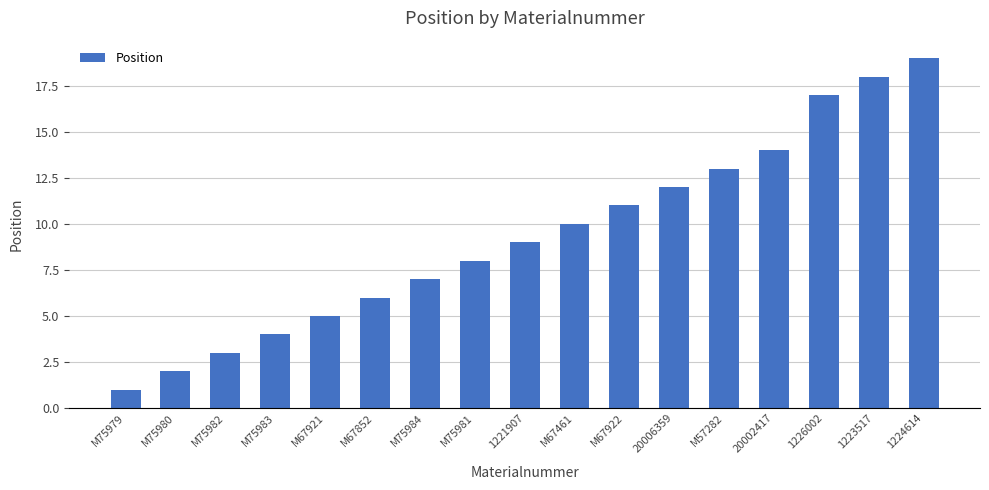

Where is the data nearest to the value 10?

M67461